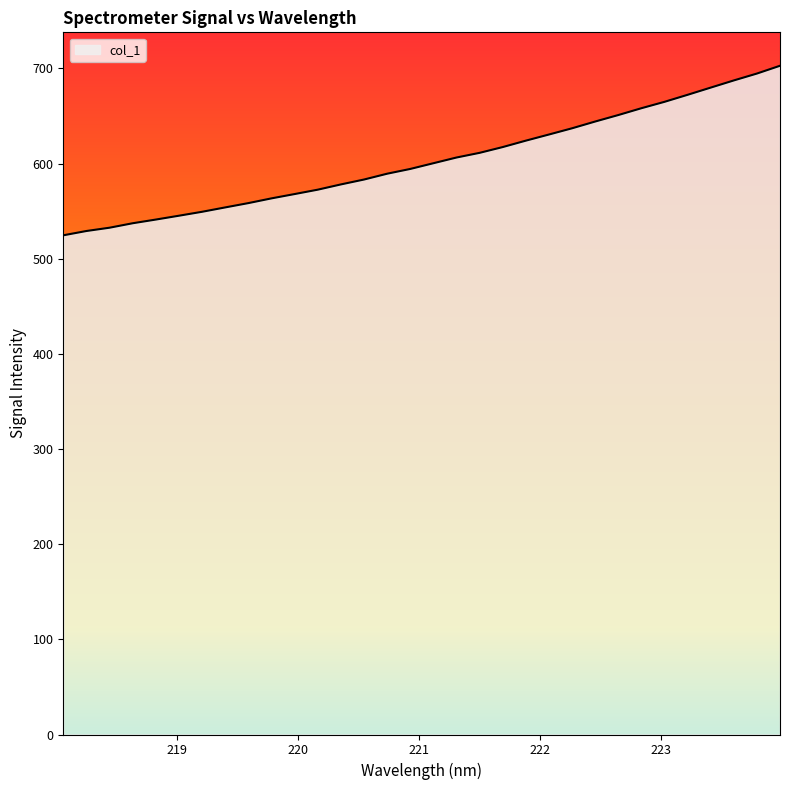

What is the smallest value displayed?

524.6